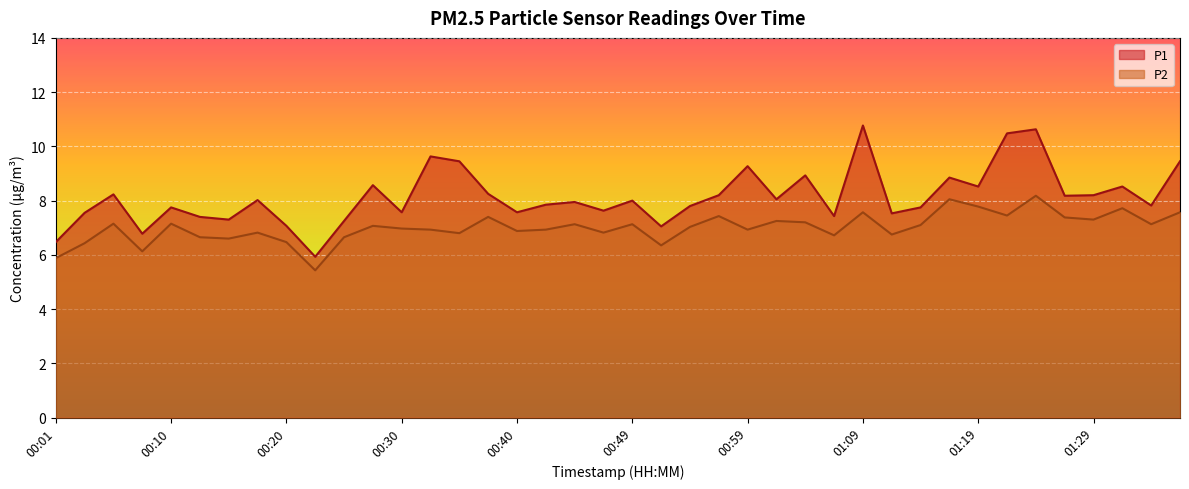

Which category has the highest value in the P1 series?

01:09